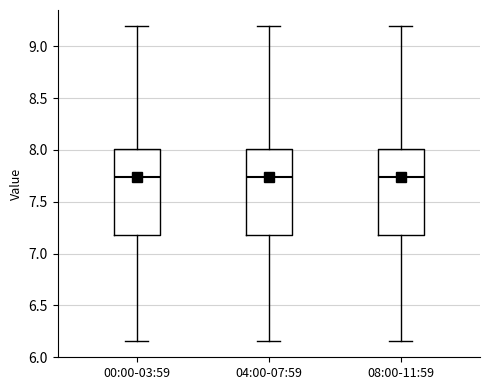

Where does the median line of the box for 04:00-07:59 sit on the y-axis? The values are not printed on the chart, so give them approximately, as read against the axis.

7.75